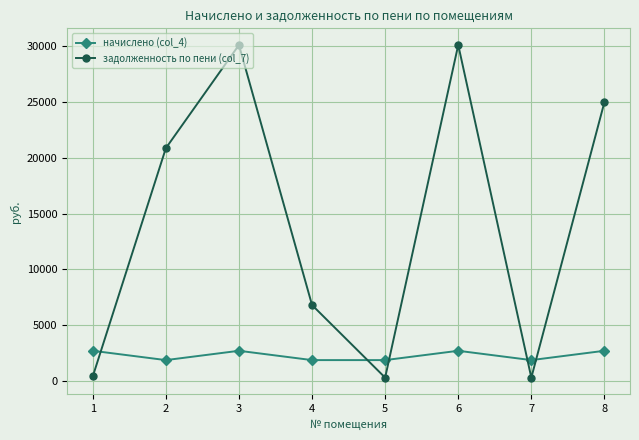

At how many categories does at least one series exceed 11393?

4